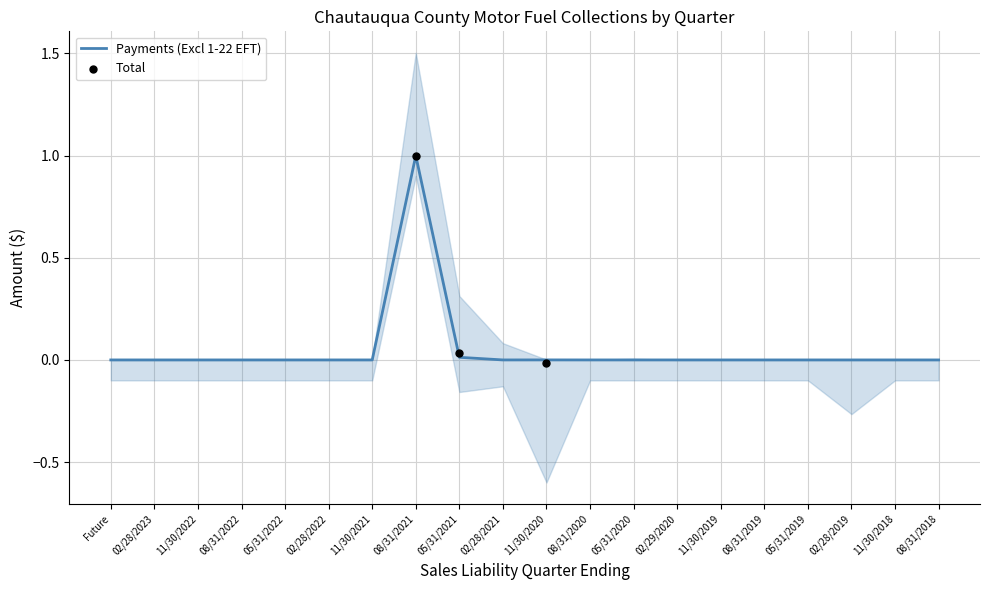

Which series contains the highest Y value?

Payments (Excl 1-22 EFT)